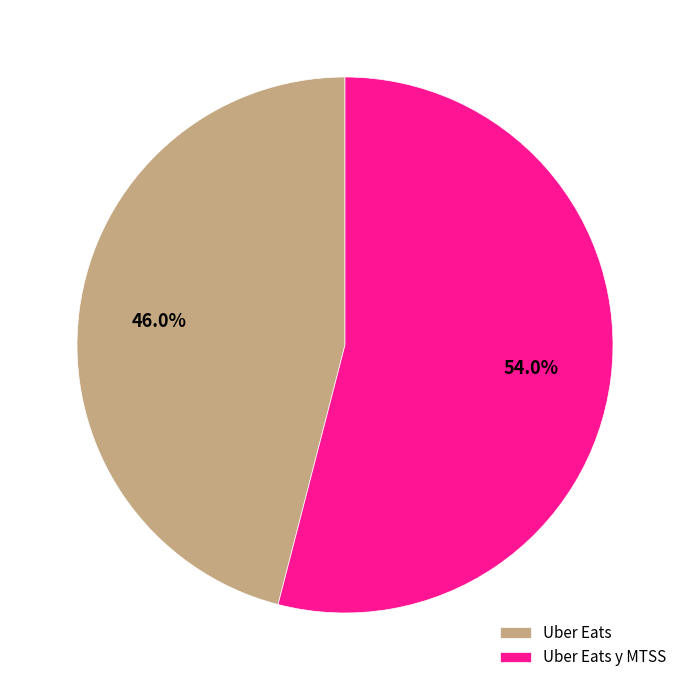

What is the smallest slice in the pie chart?

Uber Eats